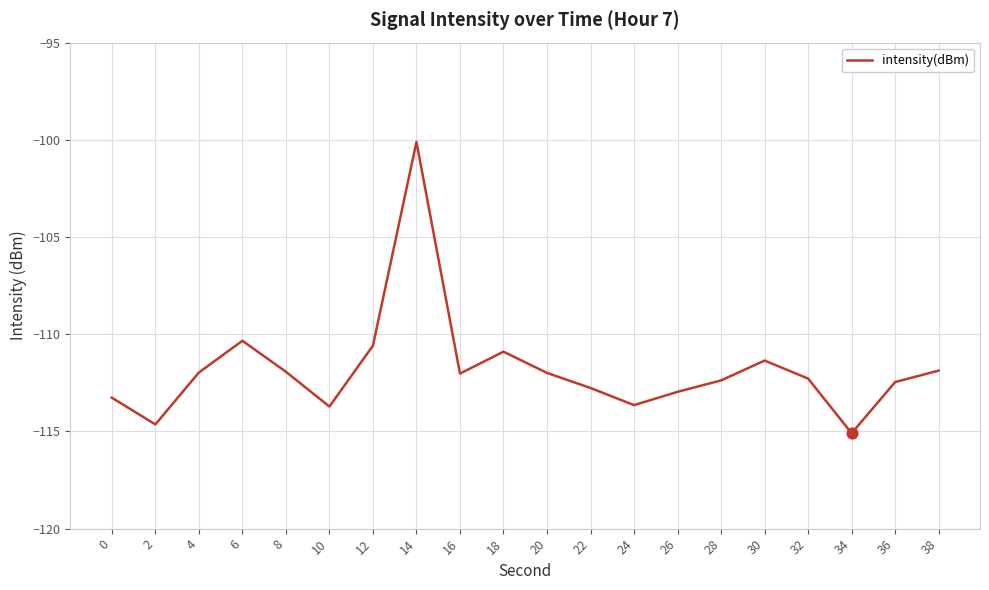

What is the change in value from 0 to 6?

+2.9